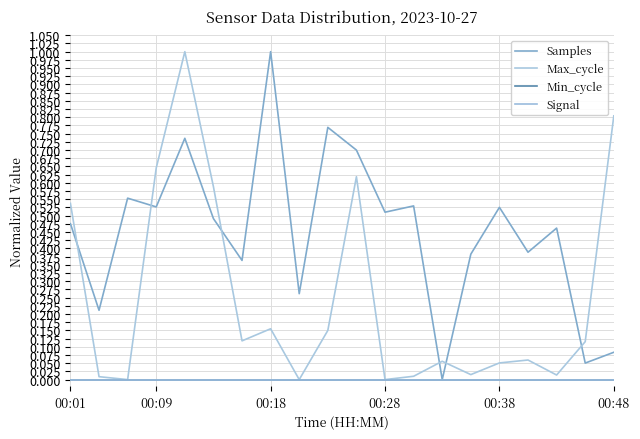

What is the label of the 20th point from the right?

00:01